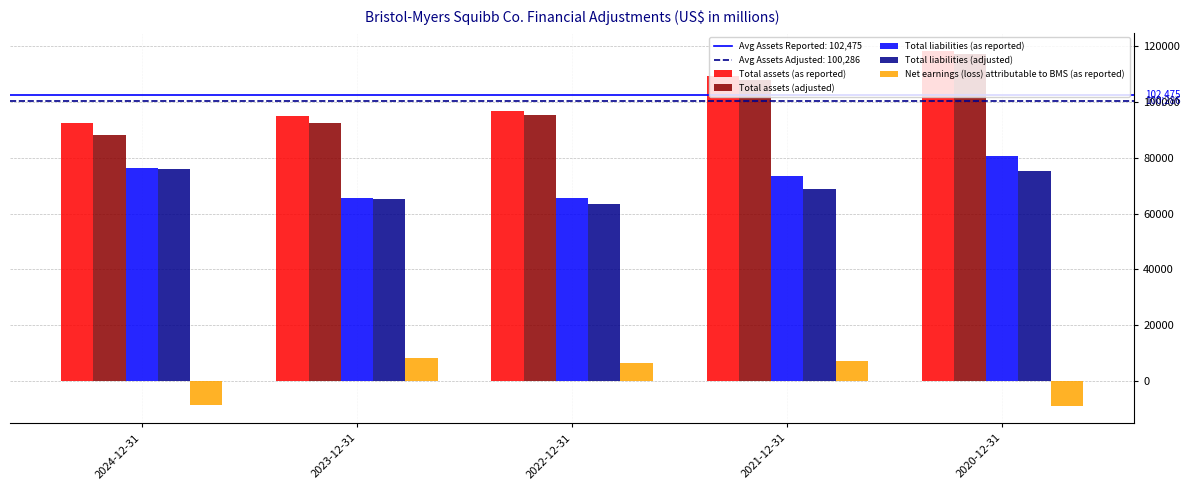

Where is Total assets (as reported) nearest to the value 105542?

2021-12-31